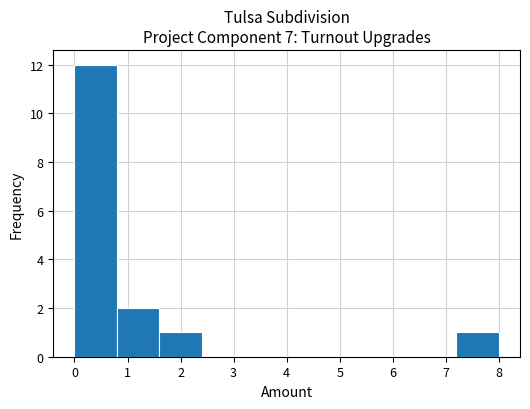

Reading left to right, transcribe this chart: for each bar, give the range it covers on the x-axis and its height. The values are not printed on the chart, so give them approximately, as read against the axis.

0.0 to 0.8: 12
0.8 to 1.6: 2
1.6 to 2.4: 1
2.4 to 3.2: 0
3.2 to 4.0: 0
4.0 to 4.8: 0
4.8 to 5.6: 0
5.6 to 6.4: 0
6.4 to 7.2: 0
7.2 to 8.0: 1